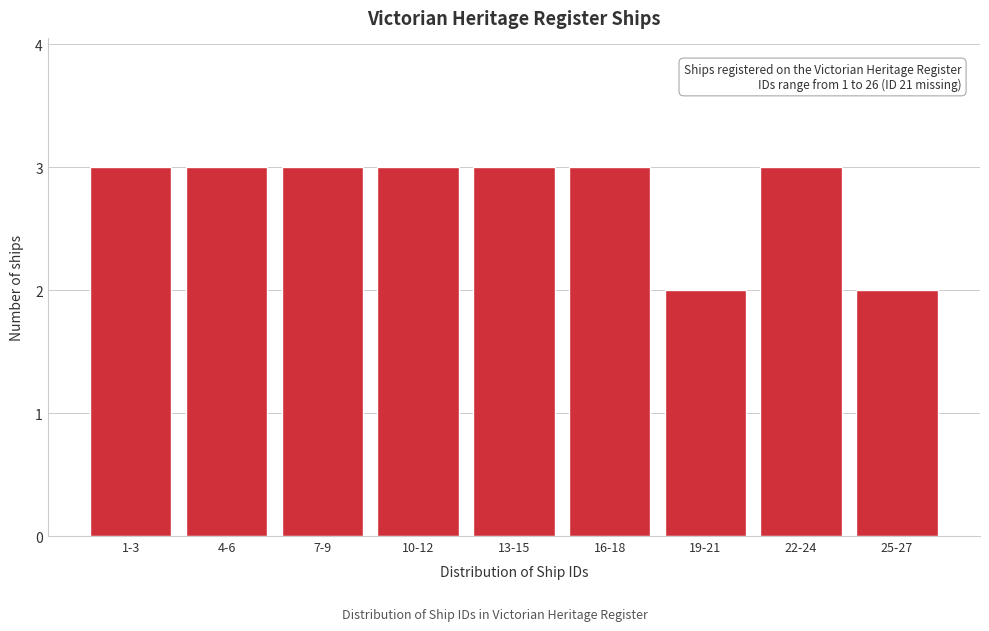

Reading left to right, transcribe all the data shown in this chart.

3	3	3	3	3	3	2	3	2